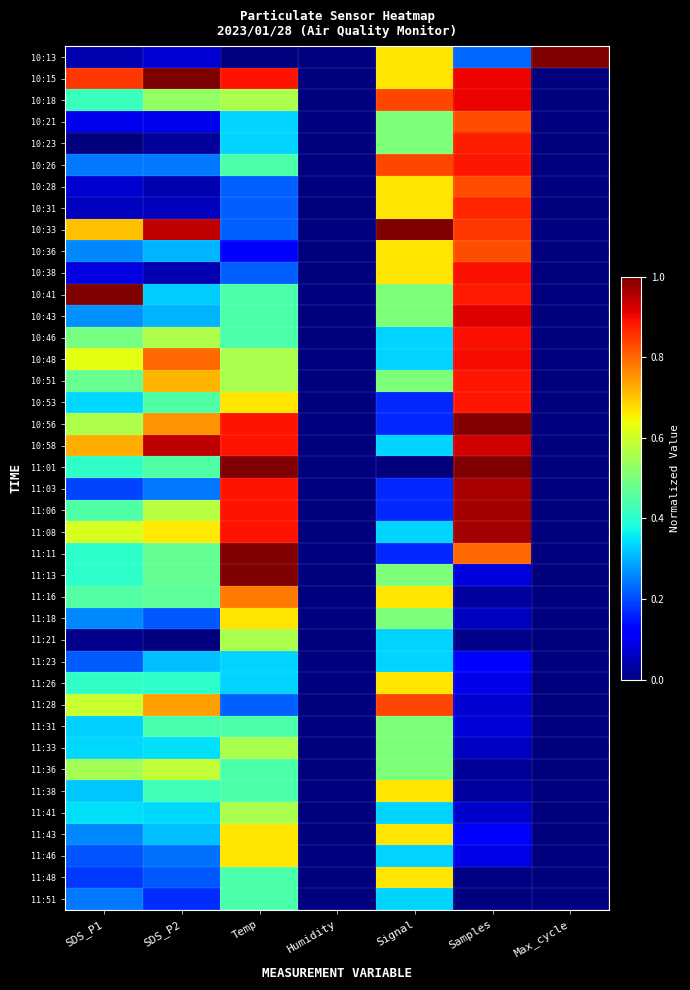

Rank the series at Temp from highest to lowest value.

11:01, 11:11, 11:13, 10:15, 10:56, 10:58, 11:03, 11:06, 11:08, 11:16, 10:53, 11:18, 11:43, 11:46, 10:18, 10:48, 10:51, 11:21, 11:33, 11:41, 10:26, 10:41, 10:43, 10:46, 11:31, 11:36, 11:38, 11:48, 11:51, 10:21, 10:23, 11:23, 11:26, 10:28, 10:31, 10:33, 10:38, 11:28, 10:36, 10:13